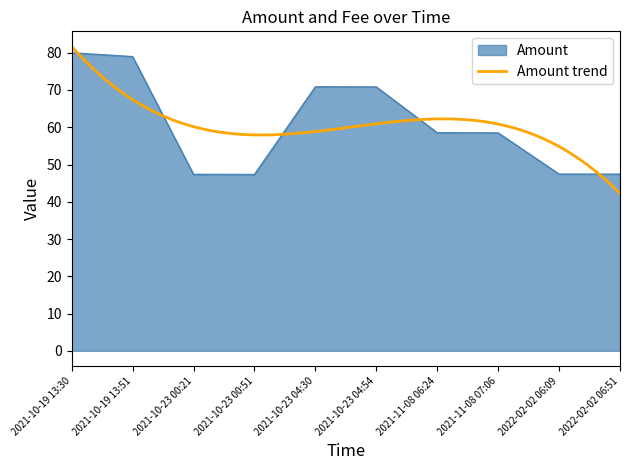

At which category does the data reach its first local valley?

2021-10-23 00:51